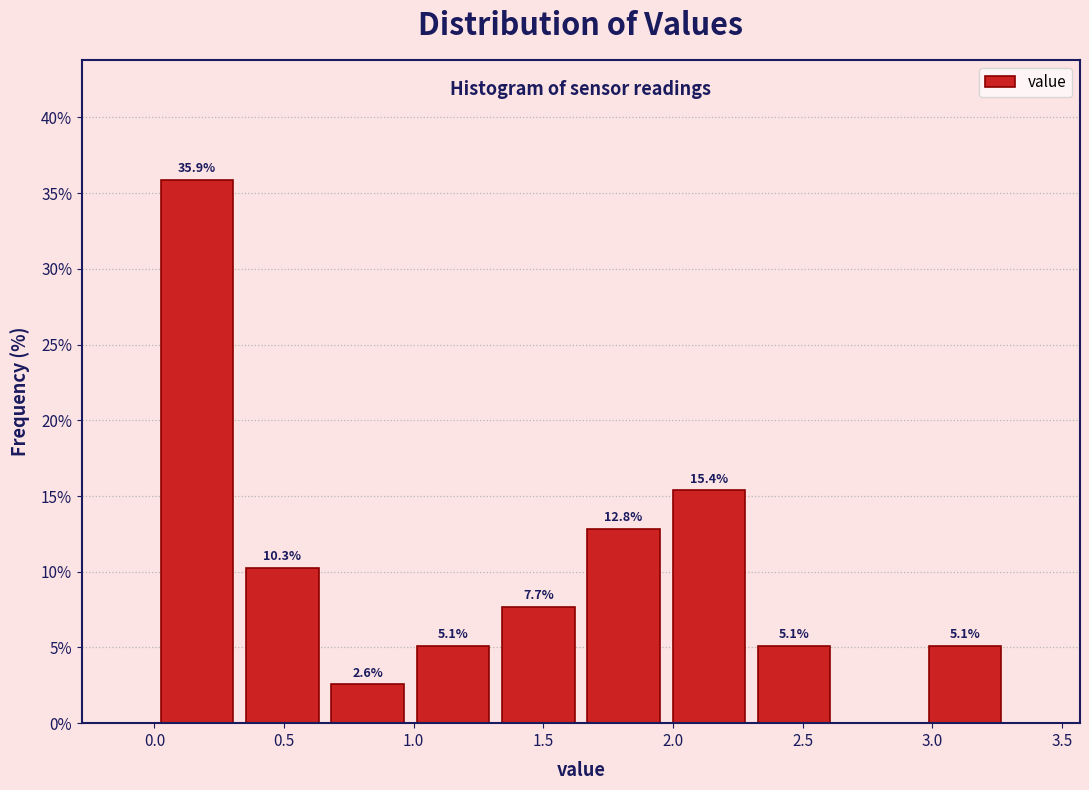

Which range on the x-axis has the tallest bar?

0.00 to 0.35